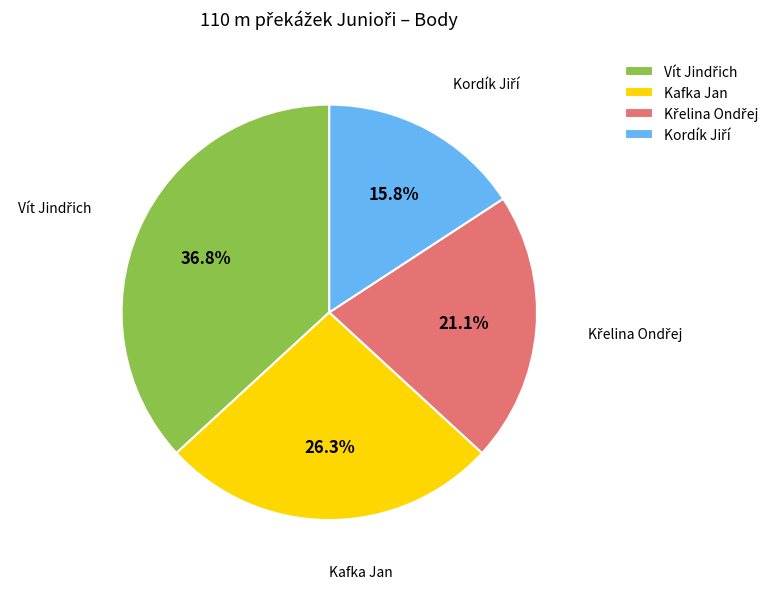

Is there a majority slice in this chart?

No